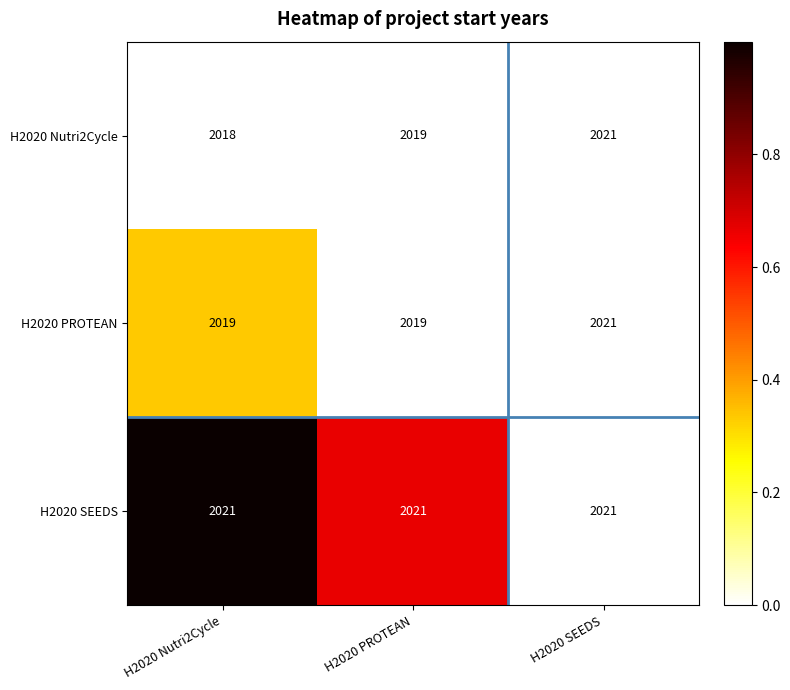

At which category does the chart reach its minimum across all series?

H2020 Nutri2Cycle